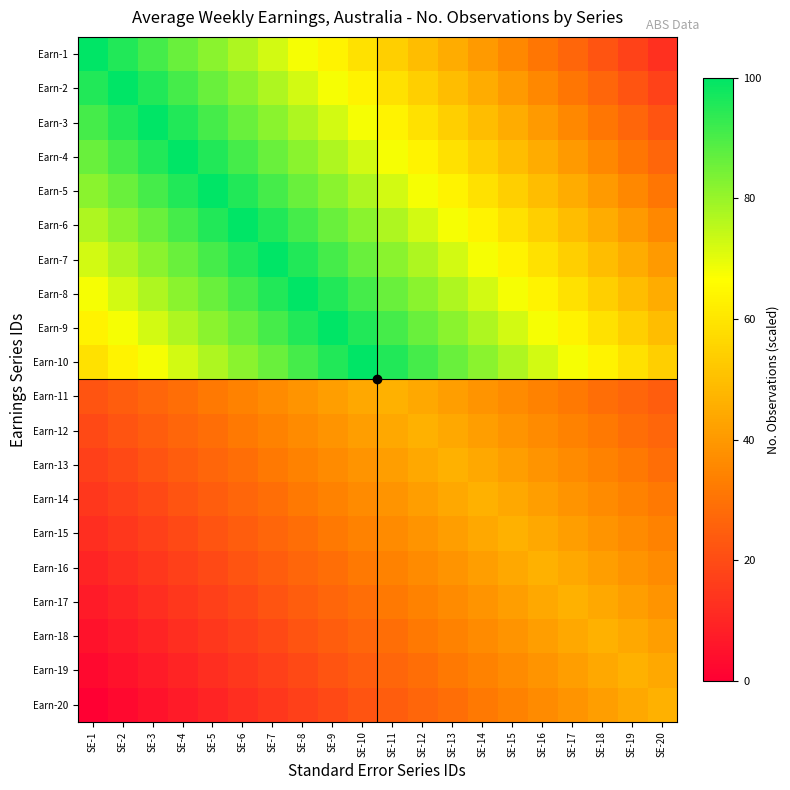

Reading left to right, what are all the values shown in this chart?

Earn-1: SE-1=100.0	SE-2=95.4	SE-3=90.8	SE-4=86.2	SE-5=81.7	SE-6=77.1	SE-7=72.5	SE-8=67.9	SE-9=63.3	SE-10=58.7	SE-11=54.1	SE-12=49.6	SE-13=45.0	SE-14=40.4	SE-15=35.8	SE-16=31.2	SE-17=26.6	SE-18=22.0	SE-19=17.5	SE-20=12.9
Earn-2: SE-1=95.4	SE-2=100.0	SE-3=95.4	SE-4=90.8	SE-5=86.2	SE-6=81.7	SE-7=77.1	SE-8=72.5	SE-9=67.9	SE-10=63.3	SE-11=58.7	SE-12=54.1	SE-13=49.6	SE-14=45.0	SE-15=40.4	SE-16=35.8	SE-17=31.2	SE-18=26.6	SE-19=22.0	SE-20=17.5
Earn-3: SE-1=90.8	SE-2=95.4	SE-3=100.0	SE-4=95.4	SE-5=90.8	SE-6=86.2	SE-7=81.7	SE-8=77.1	SE-9=72.5	SE-10=67.9	SE-11=63.3	SE-12=58.7	SE-13=54.1	SE-14=49.6	SE-15=45.0	SE-16=40.4	SE-17=35.8	SE-18=31.2	SE-19=26.6	SE-20=22.0
Earn-4: SE-1=86.2	SE-2=90.8	SE-3=95.4	SE-4=100.0	SE-5=95.4	SE-6=90.8	SE-7=86.2	SE-8=81.7	SE-9=77.1	SE-10=72.5	SE-11=67.9	SE-12=63.3	SE-13=58.7	SE-14=54.1	SE-15=49.6	SE-16=45.0	SE-17=40.4	SE-18=35.8	SE-19=31.2	SE-20=26.6
Earn-5: SE-1=81.7	SE-2=86.2	SE-3=90.8	SE-4=95.4	SE-5=100.0	SE-6=95.4	SE-7=90.8	SE-8=86.2	SE-9=81.7	SE-10=77.1	SE-11=72.5	SE-12=67.9	SE-13=63.3	SE-14=58.7	SE-15=54.1	SE-16=49.6	SE-17=45.0	SE-18=40.4	SE-19=35.8	SE-20=31.2
Earn-6: SE-1=77.1	SE-2=81.7	SE-3=86.2	SE-4=90.8	SE-5=95.4	SE-6=100.0	SE-7=95.4	SE-8=90.8	SE-9=86.2	SE-10=81.7	SE-11=77.1	SE-12=72.5	SE-13=67.9	SE-14=63.3	SE-15=58.7	SE-16=54.1	SE-17=49.6	SE-18=45.0	SE-19=40.4	SE-20=35.8
Earn-7: SE-1=72.5	SE-2=77.1	SE-3=81.7	SE-4=86.2	SE-5=90.8	SE-6=95.4	SE-7=100.0	SE-8=95.4	SE-9=90.8	SE-10=86.2	SE-11=81.7	SE-12=77.1	SE-13=72.5	SE-14=67.9	SE-15=63.3	SE-16=58.7	SE-17=54.1	SE-18=49.6	SE-19=45.0	SE-20=40.4
Earn-8: SE-1=67.9	SE-2=72.5	SE-3=77.1	SE-4=81.7	SE-5=86.2	SE-6=90.8	SE-7=95.4	SE-8=100.0	SE-9=95.4	SE-10=90.8	SE-11=86.2	SE-12=81.7	SE-13=77.1	SE-14=72.5	SE-15=67.9	SE-16=63.3	SE-17=58.7	SE-18=54.1	SE-19=49.6	SE-20=45.0
Earn-9: SE-1=63.3	SE-2=67.9	SE-3=72.5	SE-4=77.1	SE-5=81.7	SE-6=86.2	SE-7=90.8	SE-8=95.4	SE-9=100.0	SE-10=95.4	SE-11=90.8	SE-12=86.2	SE-13=81.7	SE-14=77.1	SE-15=72.5	SE-16=67.9	SE-17=63.3	SE-18=58.7	SE-19=54.1	SE-20=49.6
Earn-10: SE-1=58.7	SE-2=63.3	SE-3=67.9	SE-4=72.5	SE-5=77.1	SE-6=81.7	SE-7=86.2	SE-8=90.8	SE-9=95.4	SE-10=100.0	SE-11=95.4	SE-12=90.8	SE-13=86.2	SE-14=81.7	SE-15=77.1	SE-16=72.5	SE-17=67.9	SE-18=63.3	SE-19=58.7	SE-20=54.1
Earn-11: SE-1=22.0	SE-2=24.4	SE-3=26.8	SE-4=29.3	SE-5=31.7	SE-6=34.2	SE-7=36.6	SE-8=39.1	SE-9=41.5	SE-10=43.9	SE-11=46.4	SE-12=43.9	SE-13=41.5	SE-14=39.1	SE-15=36.6	SE-16=34.2	SE-17=31.7	SE-18=29.3	SE-19=26.8	SE-20=24.4
Earn-12: SE-1=19.5	SE-2=22.0	SE-3=24.4	SE-4=26.8	SE-5=29.3	SE-6=31.7	SE-7=34.2	SE-8=36.6	SE-9=39.1	SE-10=41.5	SE-11=43.9	SE-12=46.4	SE-13=43.9	SE-14=41.5	SE-15=39.1	SE-16=36.6	SE-17=34.2	SE-18=31.7	SE-19=29.3	SE-20=26.8
Earn-13: SE-1=17.1	SE-2=19.5	SE-3=22.0	SE-4=24.4	SE-5=26.8	SE-6=29.3	SE-7=31.7	SE-8=34.2	SE-9=36.6	SE-10=39.1	SE-11=41.5	SE-12=43.9	SE-13=46.4	SE-14=43.9	SE-15=41.5	SE-16=39.1	SE-17=36.6	SE-18=34.2	SE-19=31.7	SE-20=29.3
Earn-14: SE-1=14.6	SE-2=17.1	SE-3=19.5	SE-4=22.0	SE-5=24.4	SE-6=26.8	SE-7=29.3	SE-8=31.7	SE-9=34.2	SE-10=36.6	SE-11=39.1	SE-12=41.5	SE-13=43.9	SE-14=46.4	SE-15=43.9	SE-16=41.5	SE-17=39.1	SE-18=36.6	SE-19=34.2	SE-20=31.7
Earn-15: SE-1=12.2	SE-2=14.6	SE-3=17.1	SE-4=19.5	SE-5=22.0	SE-6=24.4	SE-7=26.8	SE-8=29.3	SE-9=31.7	SE-10=34.2	SE-11=36.6	SE-12=39.1	SE-13=41.5	SE-14=43.9	SE-15=46.4	SE-16=43.9	SE-17=41.5	SE-18=39.1	SE-19=36.6	SE-20=34.2
Earn-16: SE-1=9.8	SE-2=12.2	SE-3=14.6	SE-4=17.1	SE-5=19.5	SE-6=22.0	SE-7=24.4	SE-8=26.8	SE-9=29.3	SE-10=31.7	SE-11=34.2	SE-12=36.6	SE-13=39.1	SE-14=41.5	SE-15=43.9	SE-16=46.4	SE-17=43.9	SE-18=41.5	SE-19=39.1	SE-20=36.6
Earn-17: SE-1=7.3	SE-2=9.8	SE-3=12.2	SE-4=14.6	SE-5=17.1	SE-6=19.5	SE-7=22.0	SE-8=24.4	SE-9=26.8	SE-10=29.3	SE-11=31.7	SE-12=34.2	SE-13=36.6	SE-14=39.1	SE-15=41.5	SE-16=43.9	SE-17=46.4	SE-18=43.9	SE-19=41.5	SE-20=39.1
Earn-18: SE-1=4.9	SE-2=7.3	SE-3=9.8	SE-4=12.2	SE-5=14.6	SE-6=17.1	SE-7=19.5	SE-8=22.0	SE-9=24.4	SE-10=26.8	SE-11=29.3	SE-12=31.7	SE-13=34.2	SE-14=36.6	SE-15=39.1	SE-16=41.5	SE-17=43.9	SE-18=46.4	SE-19=43.9	SE-20=41.5
Earn-19: SE-1=2.4	SE-2=4.9	SE-3=7.3	SE-4=9.8	SE-5=12.2	SE-6=14.6	SE-7=17.1	SE-8=19.5	SE-9=22.0	SE-10=24.4	SE-11=26.8	SE-12=29.3	SE-13=31.7	SE-14=34.2	SE-15=36.6	SE-16=39.1	SE-17=41.5	SE-18=43.9	SE-19=46.4	SE-20=43.9
Earn-20: SE-1=0.0	SE-2=2.4	SE-3=4.9	SE-4=7.3	SE-5=9.8	SE-6=12.2	SE-7=14.6	SE-8=17.1	SE-9=19.5	SE-10=22.0	SE-11=24.4	SE-12=26.8	SE-13=29.3	SE-14=31.7	SE-15=34.2	SE-16=36.6	SE-17=39.1	SE-18=41.5	SE-19=43.9	SE-20=46.4